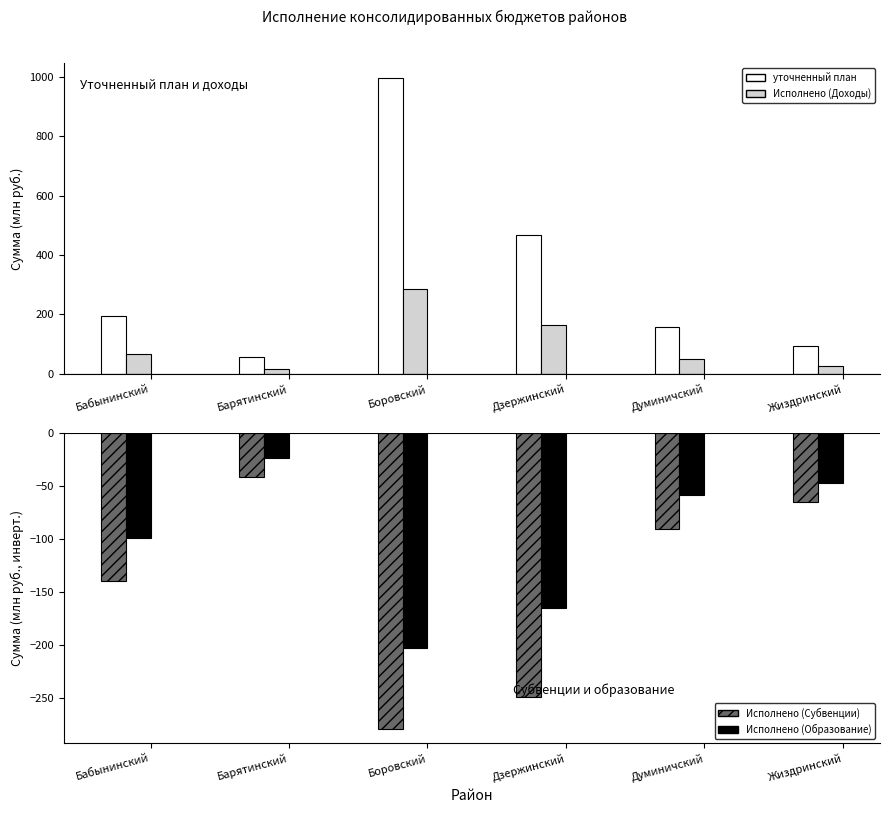

The value of Исполнено на 1 мая (Образование) at Боровский is -202.9. True or false?

True